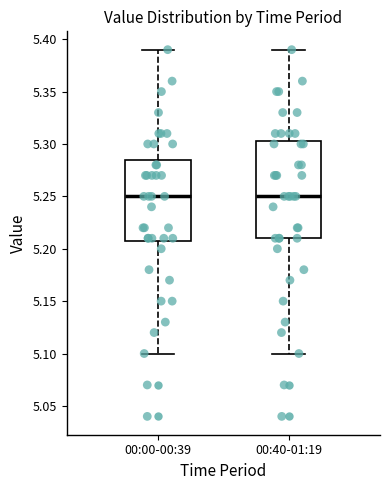

Reading left to right, transcribe this box plot: for each box, give where its median line is, the range the box spans, and where its two whiskers end, as read against the y-axis. The values are not printed on the chart, so give them approximately, as read against the axis.

00:00-00:39: median 5.250, box 5.210 to 5.285, whiskers 5.100 to 5.390
00:40-01:19: median 5.250, box 5.210 to 5.305, whiskers 5.100 to 5.390